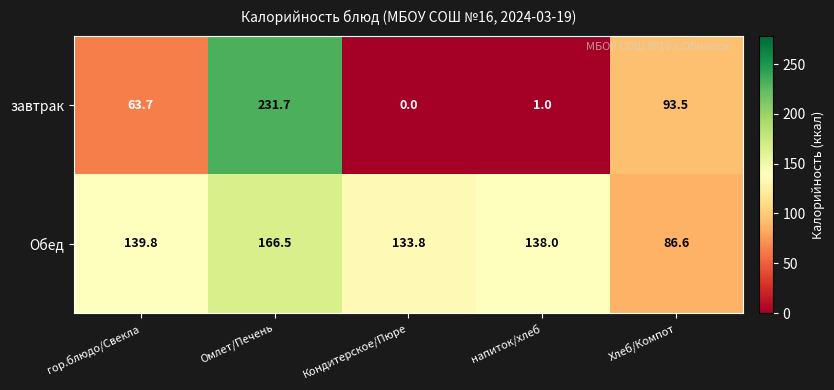

Which category has the lowest value in the завтрак series?

Кондитерское/Пюре